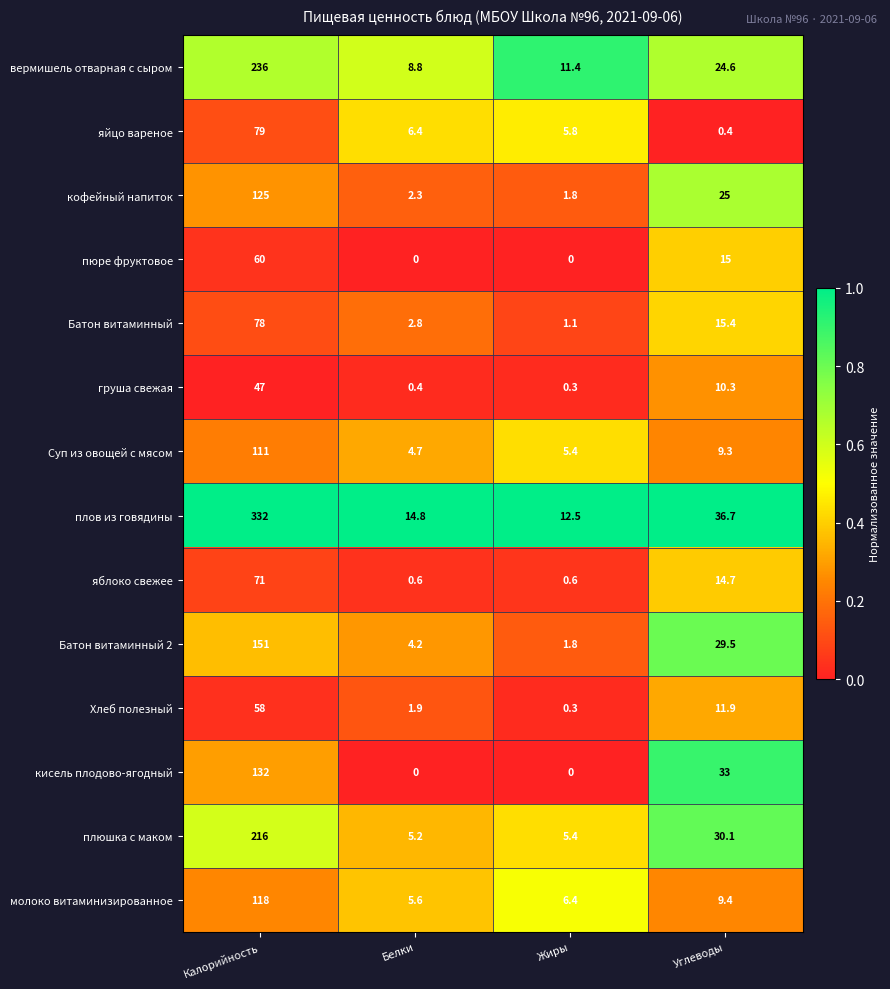

Where does the вермишель отварная с сыром series first go above 24?

Калорийность